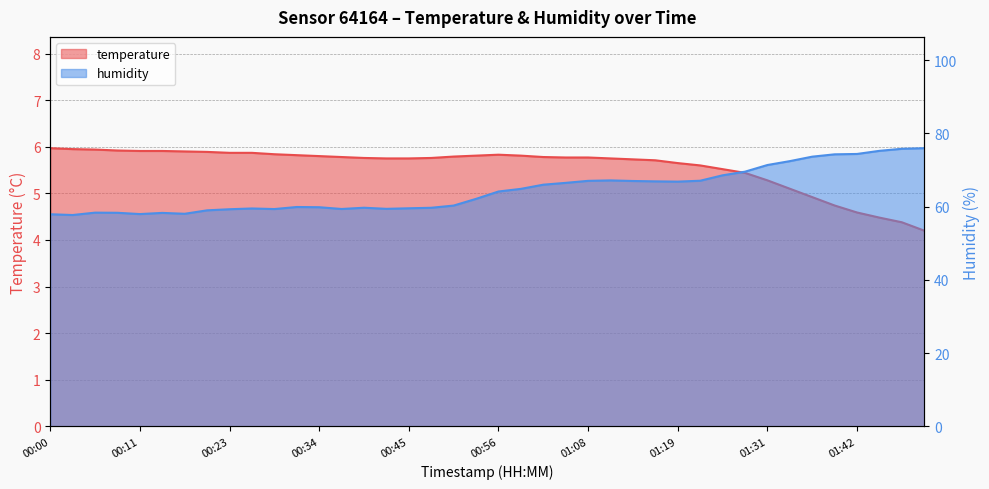

List the series in order of their peak value, lowest first.

temperature, humidity